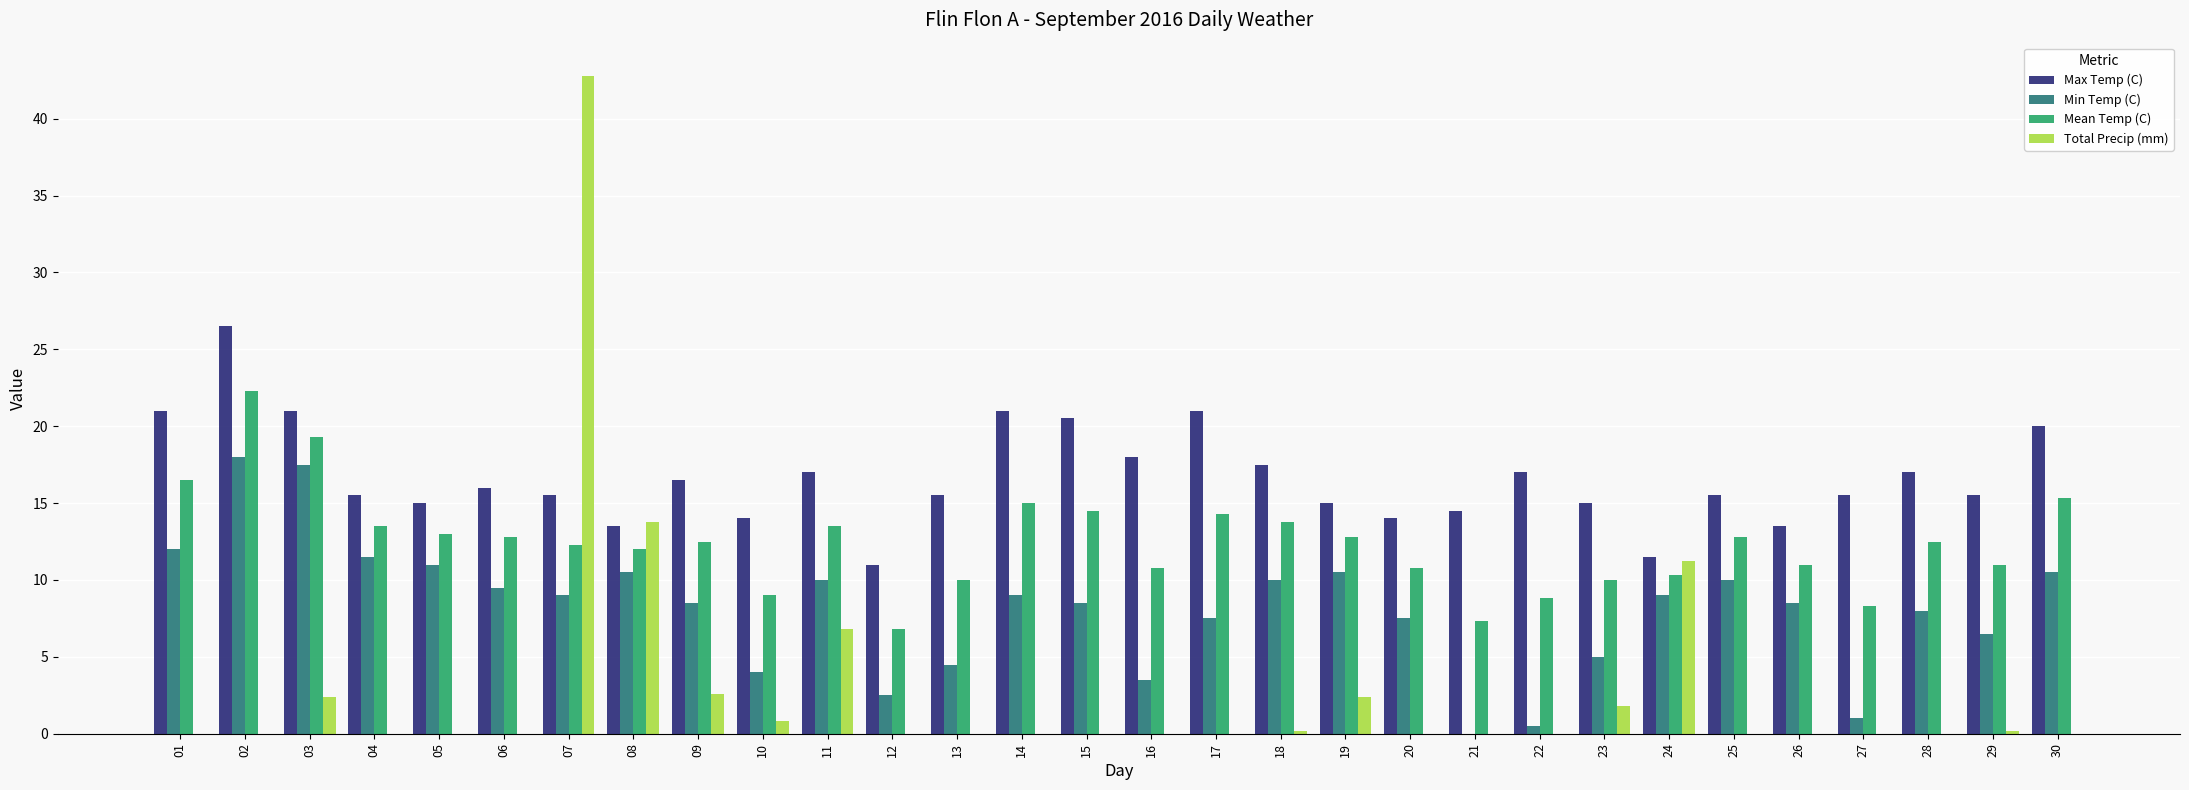

Reading right to left, extract all data points from this chart.

Max Temp (C): 20.0	15.5	17.0	15.5	13.5	15.5	11.5	15.0	17.0	14.5	14.0	15.0	17.5	21.0	18.0	20.5	21.0	15.5	11.0	17.0	14.0	16.5	13.5	15.5	16.0	15.0	15.5	21.0	26.5	21.0
Min Temp (C): 10.5	6.5	8.0	1.0	8.5	10.0	9.0	5.0	0.5	0.0	7.5	10.5	10.0	7.5	3.5	8.5	9.0	4.5	2.5	10.0	4.0	8.5	10.5	9.0	9.5	11.0	11.5	17.5	18.0	12.0
Mean Temp (C): 15.3	11.0	12.5	8.3	11.0	12.8	10.3	10.0	8.8	7.3	10.8	12.8	13.8	14.3	10.8	14.5	15.0	10.0	6.8	13.5	9.0	12.5	12.0	12.3	12.8	13.0	13.5	19.3	22.3	16.5
Total Precip (mm): 0.0	0.2	0.0	0.0	0.0	0.0	11.2	1.8	0.0	0.0	0.0	2.4	0.2	0.0	0.0	0.0	0.0	0.0	0.0	6.8	0.8	2.6	13.8	42.8	0.0	0.0	0.0	2.4	0.0	0.0